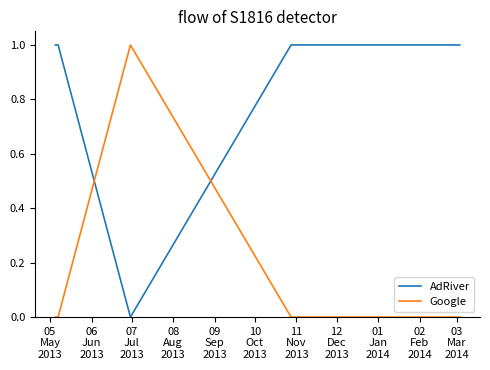

Reading right to left, list all the values displayed in this chart.

AdRiver: 1	1	0	1	1
Google: 0	0	1	0	0